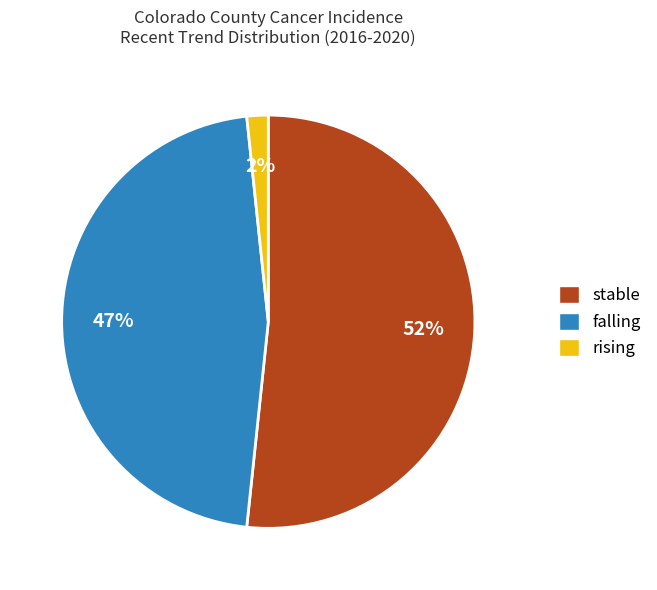

Is there any slice that represents more than half of the pie?

Yes